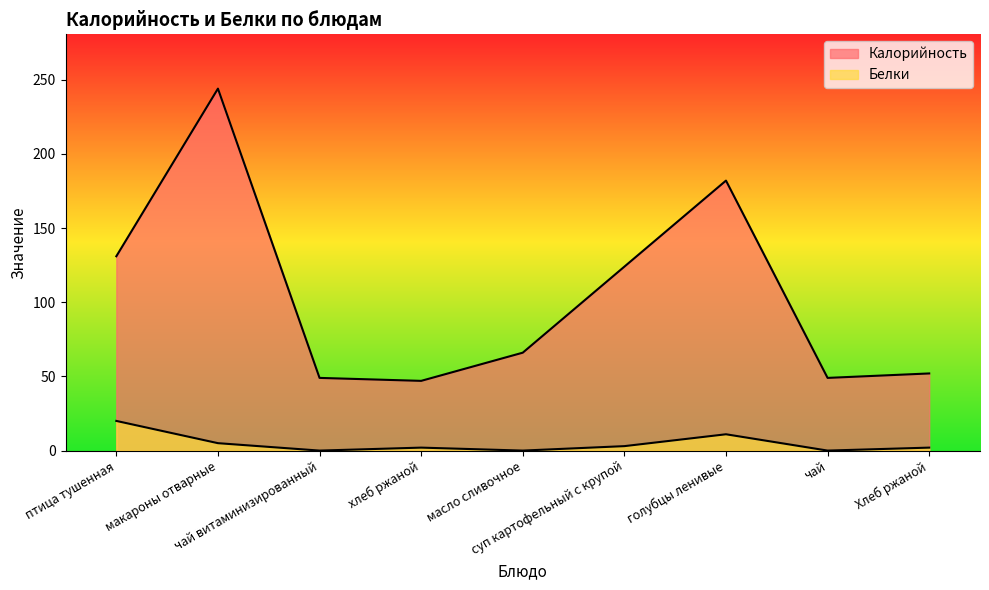

How many values in the Белки series are below 2?

3